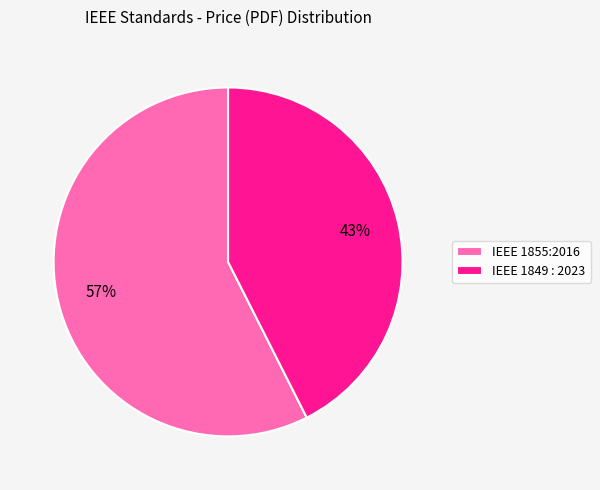

Is it true that IEEE 1855:2016 is 50% of the pie?

False